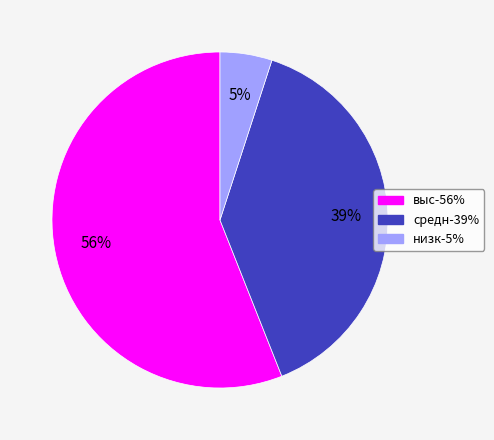

What is the ratio of the value at низк-5% to the value at выс-56%?

0.1